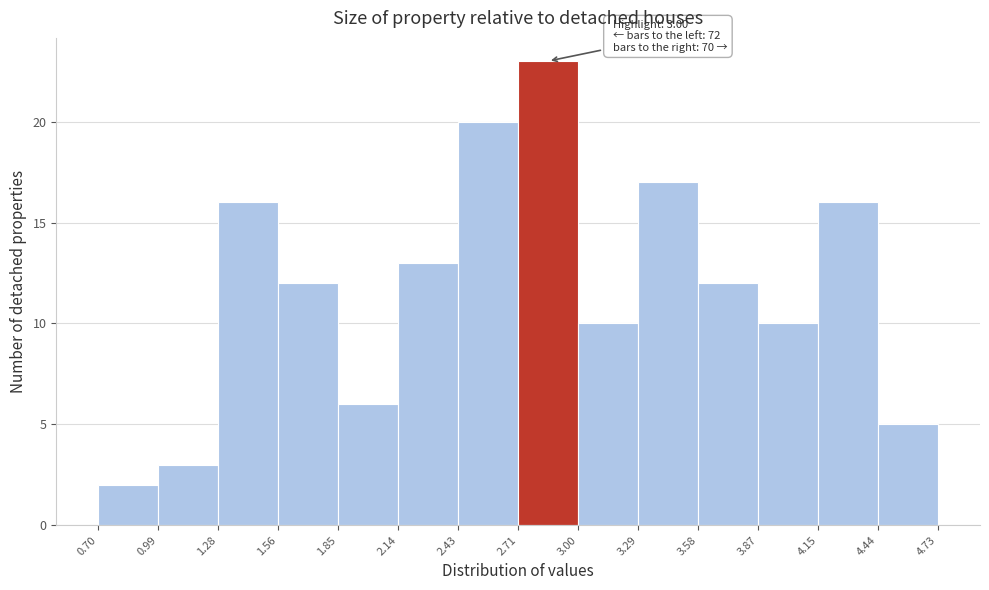

Over which range of the x-axis is the bar tallest?

2.71 to 3.00